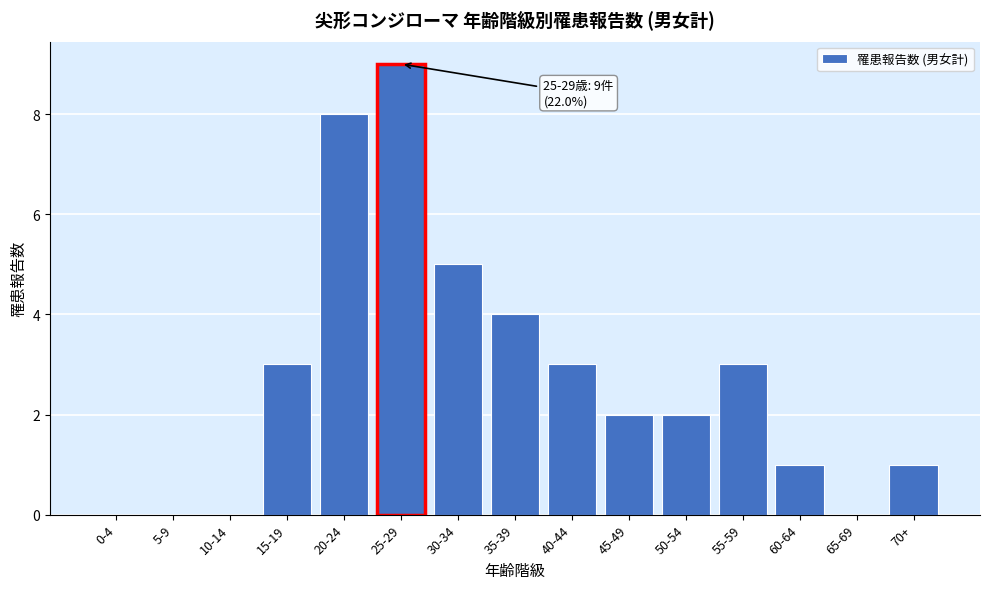

Reading left to right, list all the values displayed in this chart.

0-4=0	5-9=0	10-14=0	15-19=3	20-24=8	25-29=9	30-34=5	35-39=4	40-44=3	45-49=2	50-54=2	55-59=3	60-64=1	65-69=0	70+=1